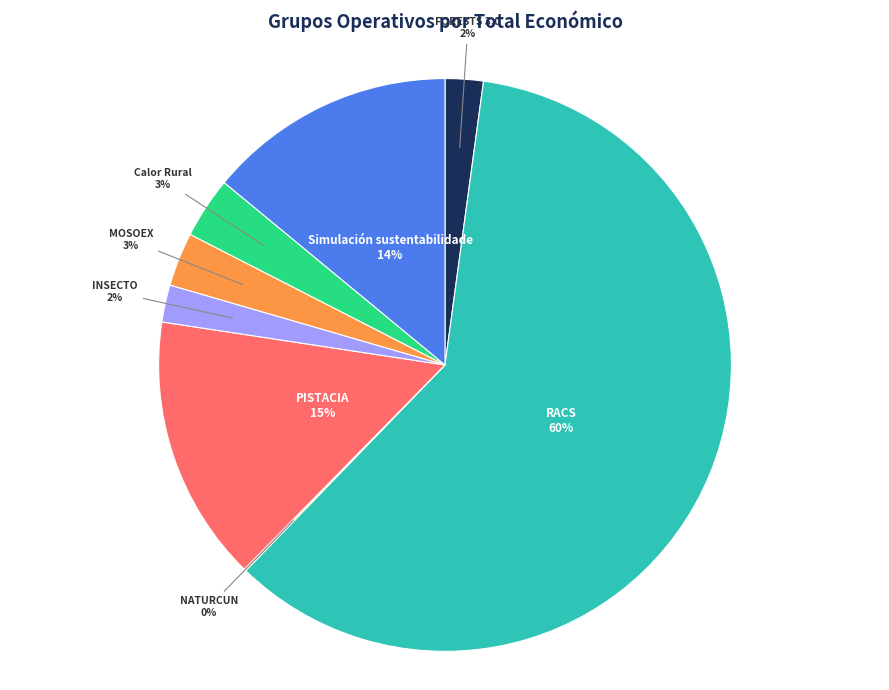

Do PISTACIA and INSECTO together represent more than half of the pie?

No